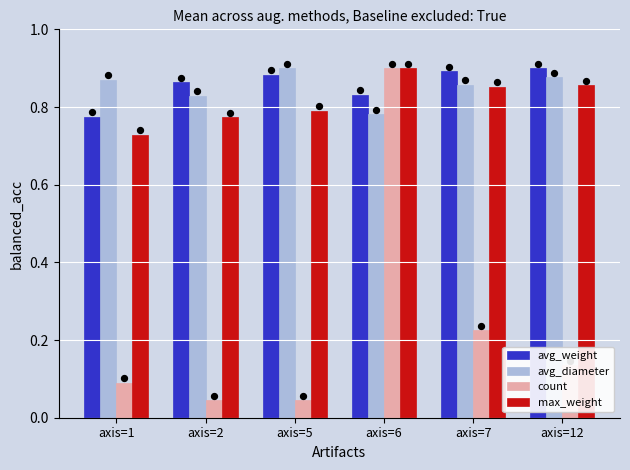

At how many categories does at least one series exceed 0?

6